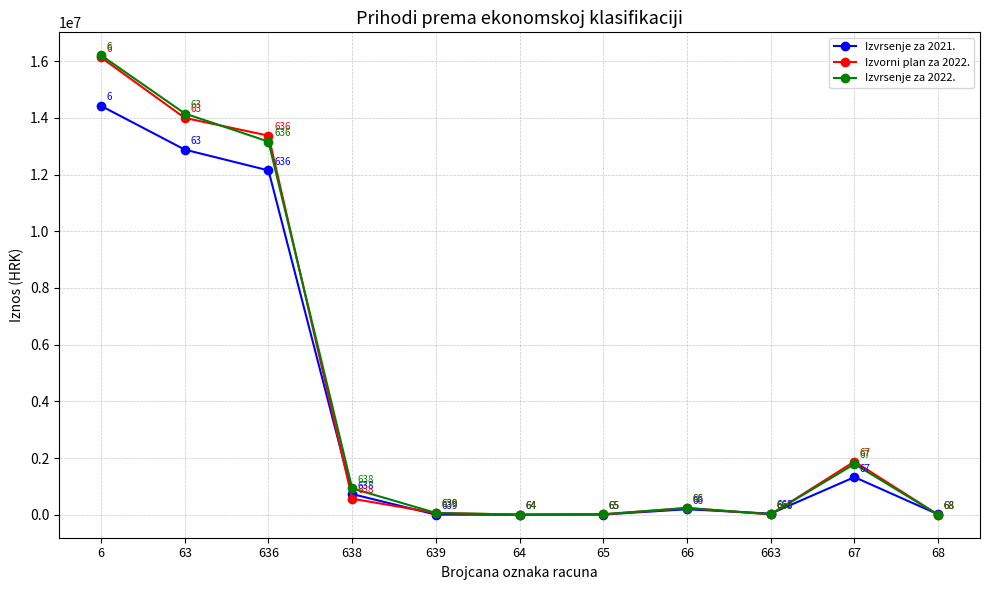

Is this an area chart (filled region under the line)?

No